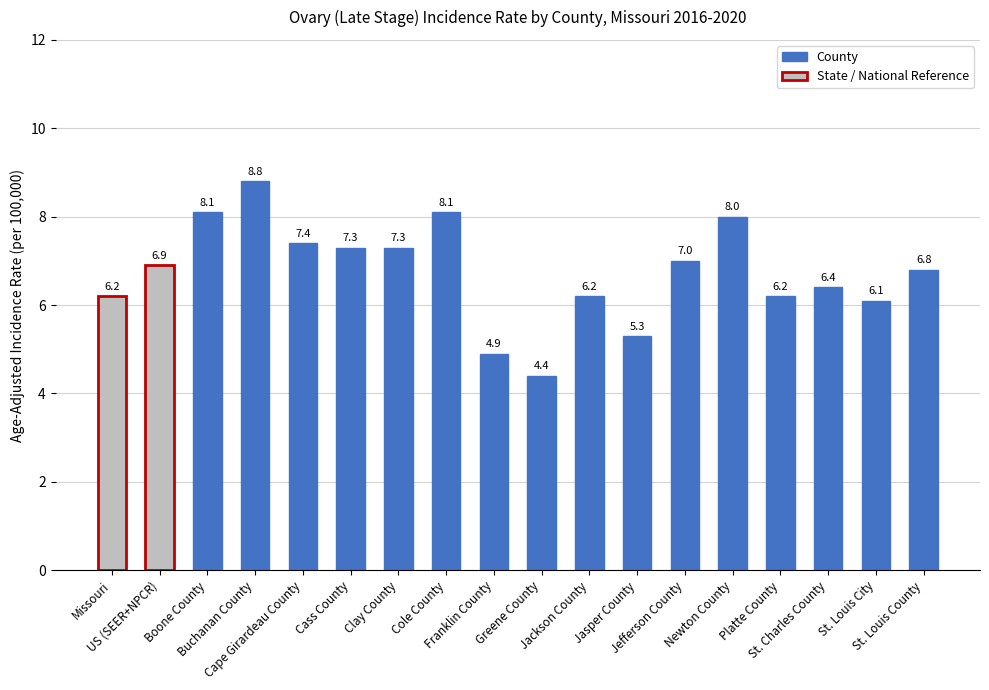

What is the value of the 1st bar from the left?

6.2